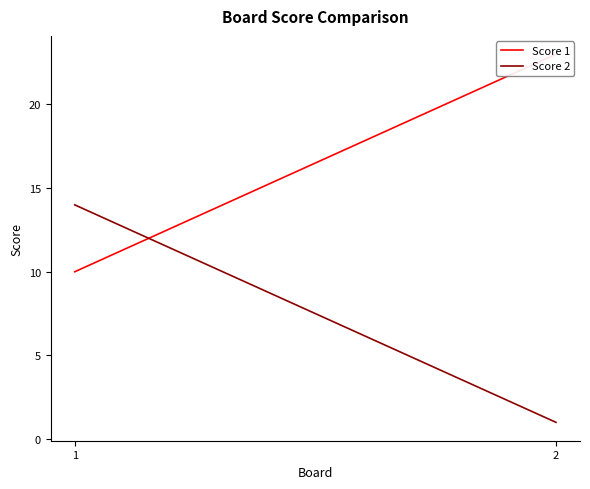

Reading left to right, what are all the values shown in this chart?

Score 1: 10	23
Score 2: 14	1